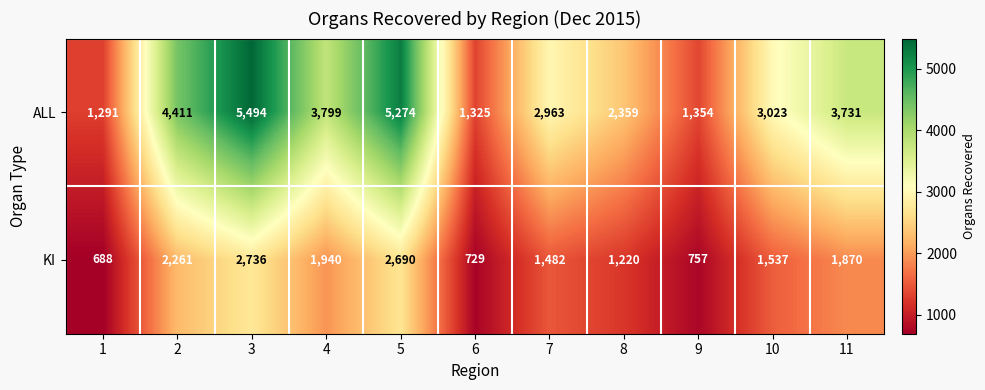

What is the difference between the ALL values at 9 and 3?

4140